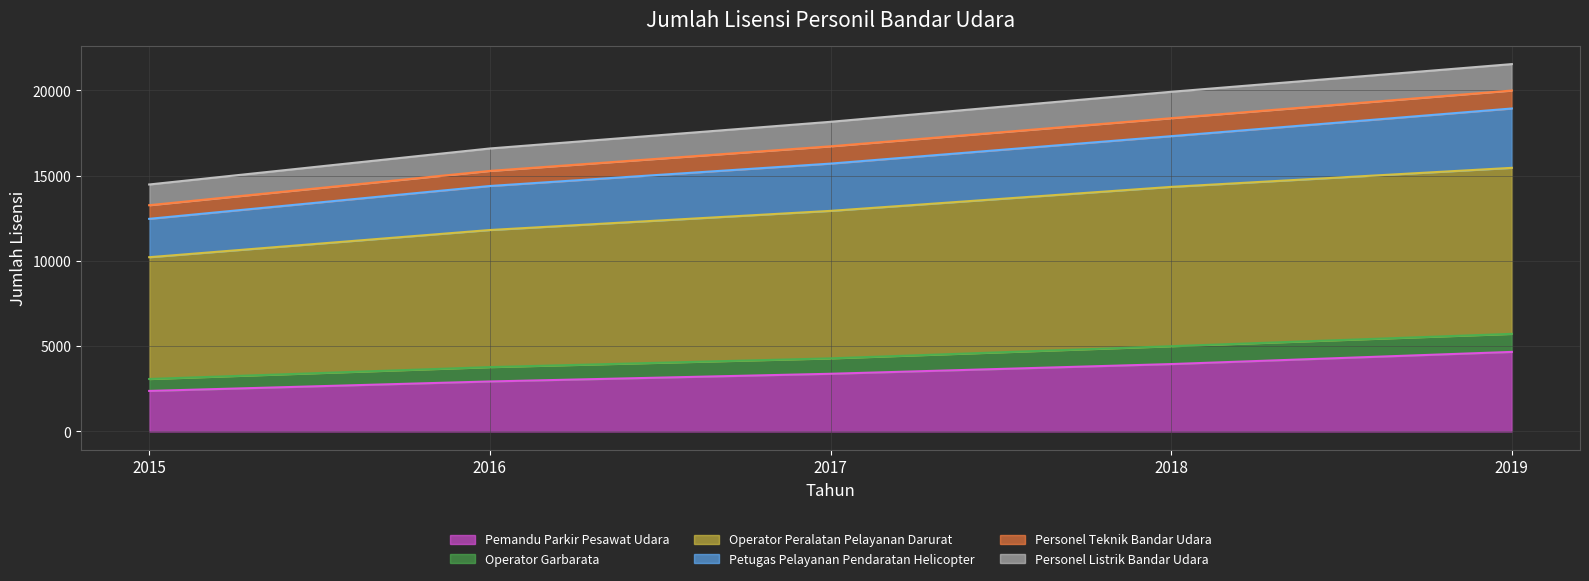

Count the number of categories in the chart.

5